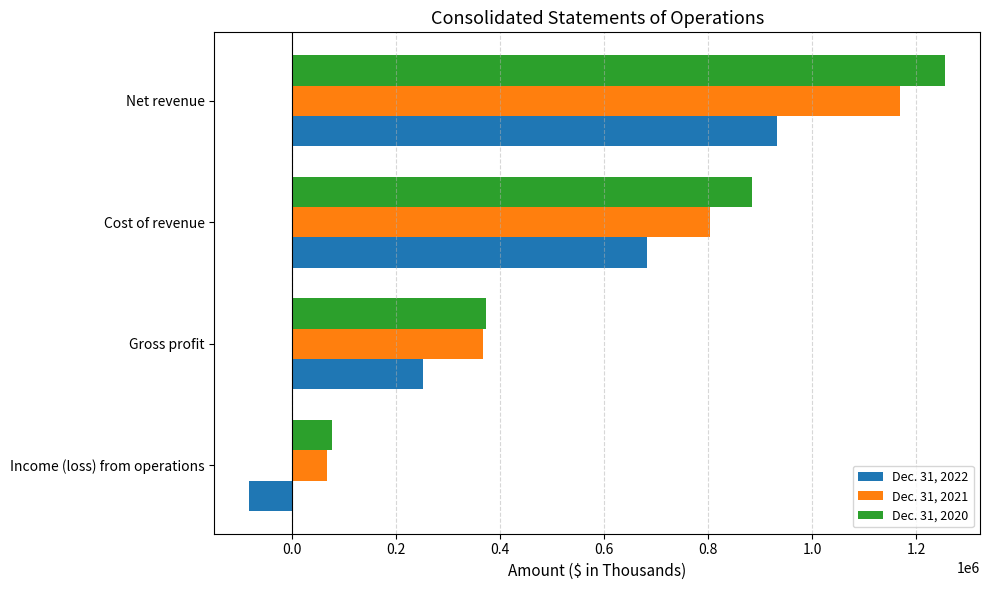

List the series in order of their overall mean, lowest first.

Dec. 31, 2022, Dec. 31, 2021, Dec. 31, 2020